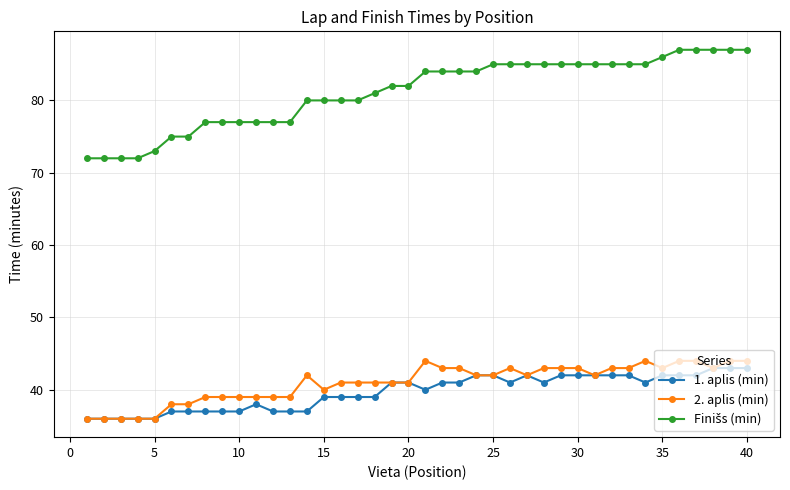

How many series are shown in this chart?

3